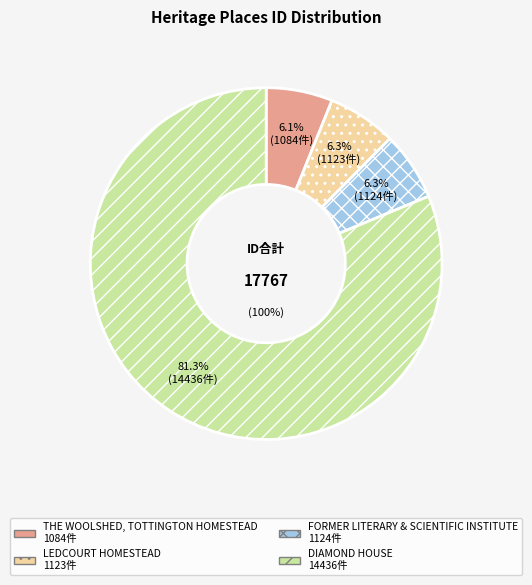

To the nearest percent, what is the average slice percentage?

25%